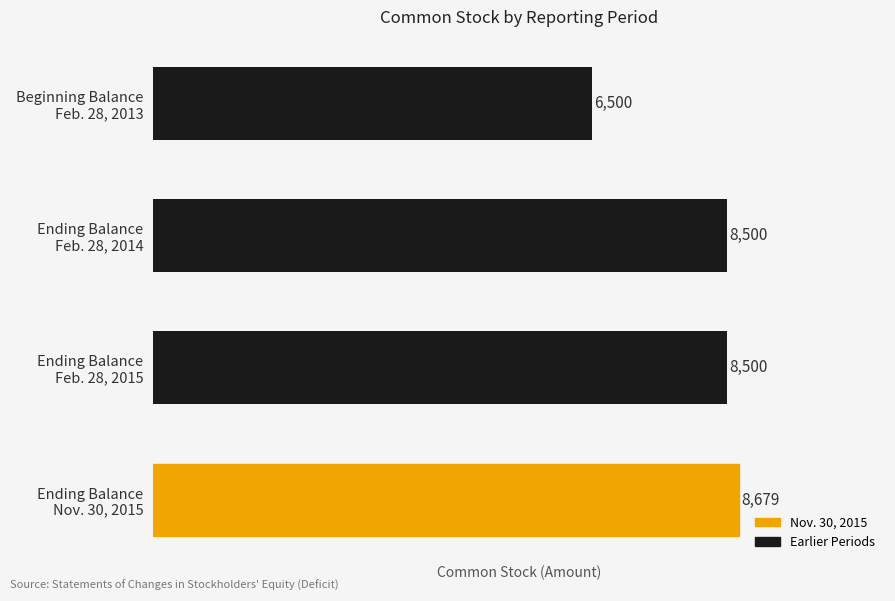

How many data points does each series have?

4